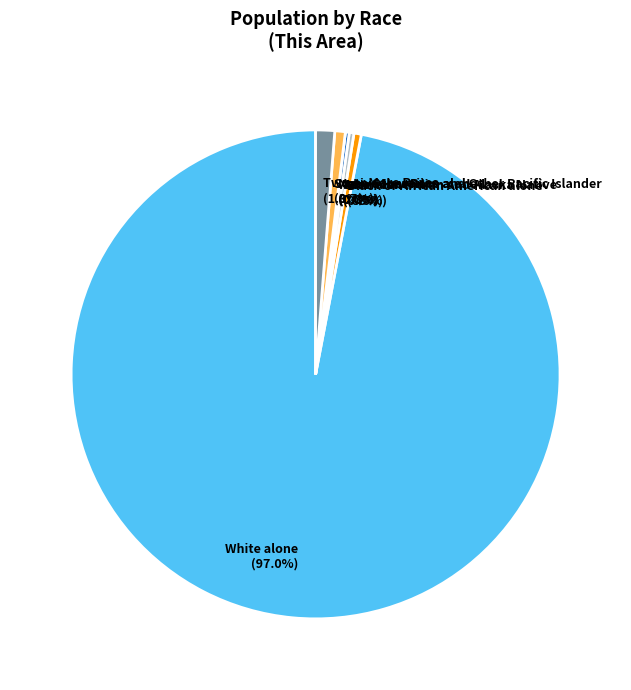

What is the total percentage of Asian alone and Some Other Race alone?

0.9%